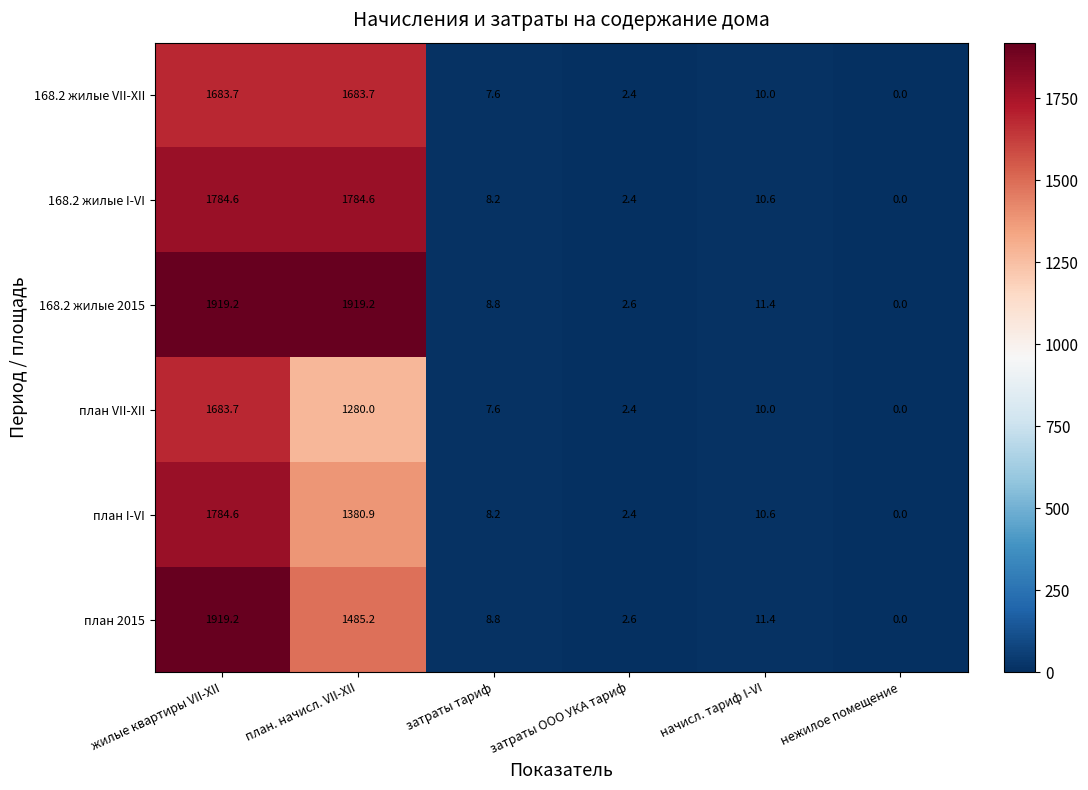

Where is план VII-XII nearest to the value 841?

план. начисл. VII-XII